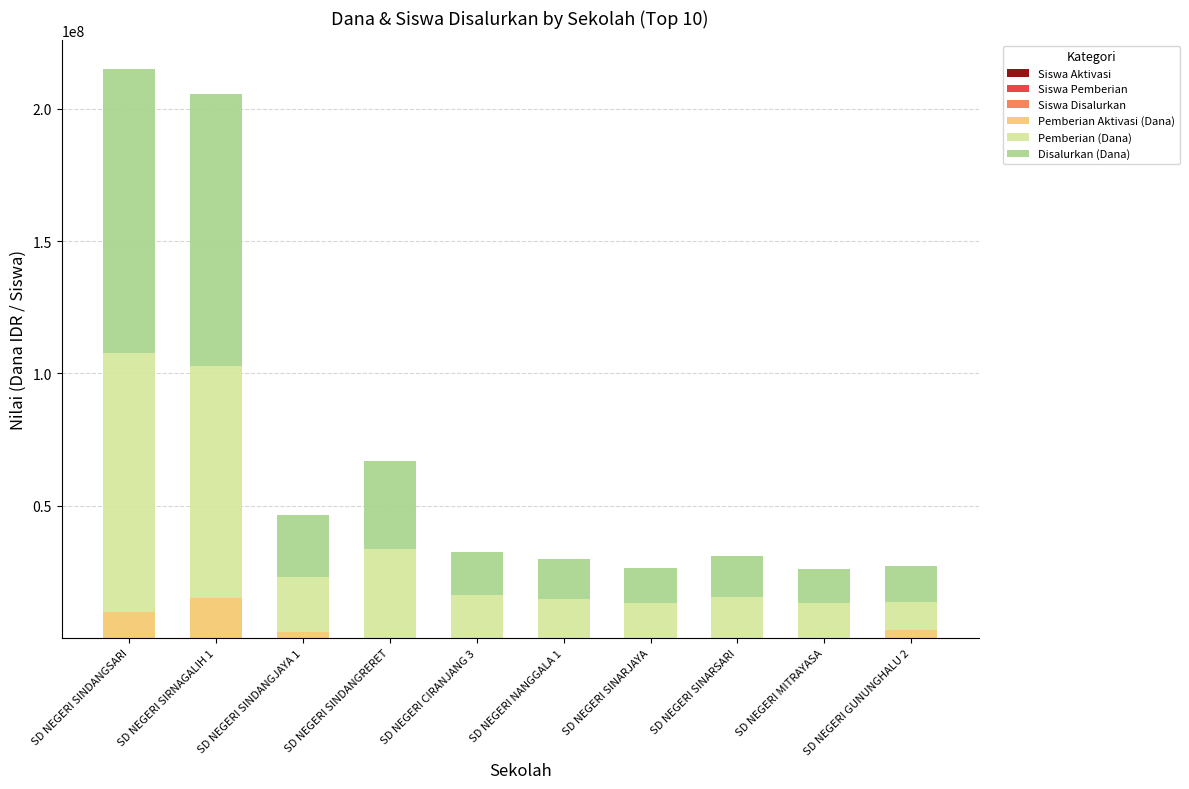

Which series has the largest total across all categories?

Disalurkan (Dana)